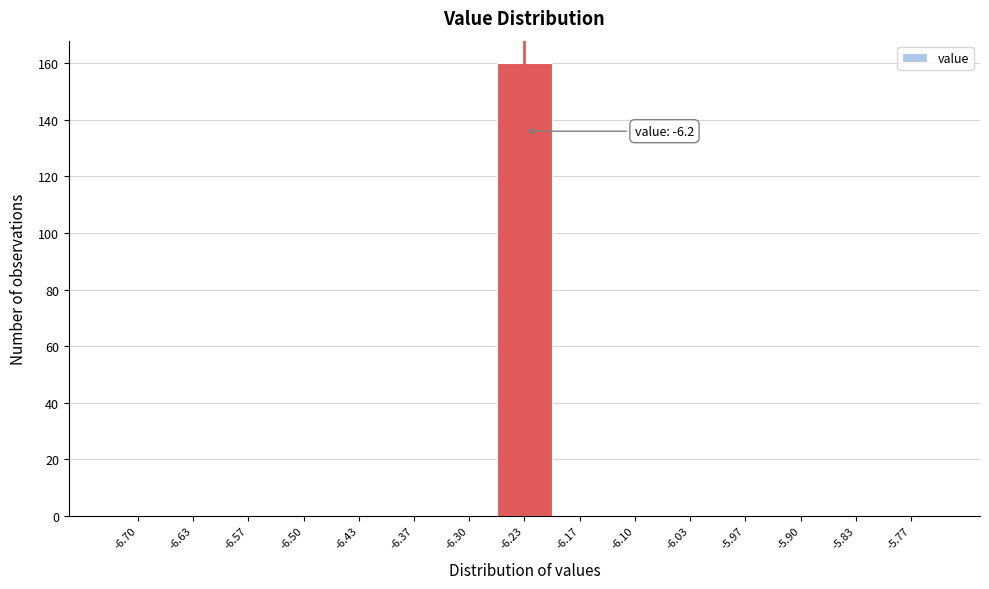

Reading left to right, what are all the values shown in this chart?

-6.70=0	-6.63=0	-6.57=0	-6.50=0	-6.43=0	-6.37=0	-6.30=0	-6.23=160	-6.17=0	-6.10=0	-6.03=0	-5.97=0	-5.90=0	-5.83=0	-5.77=0